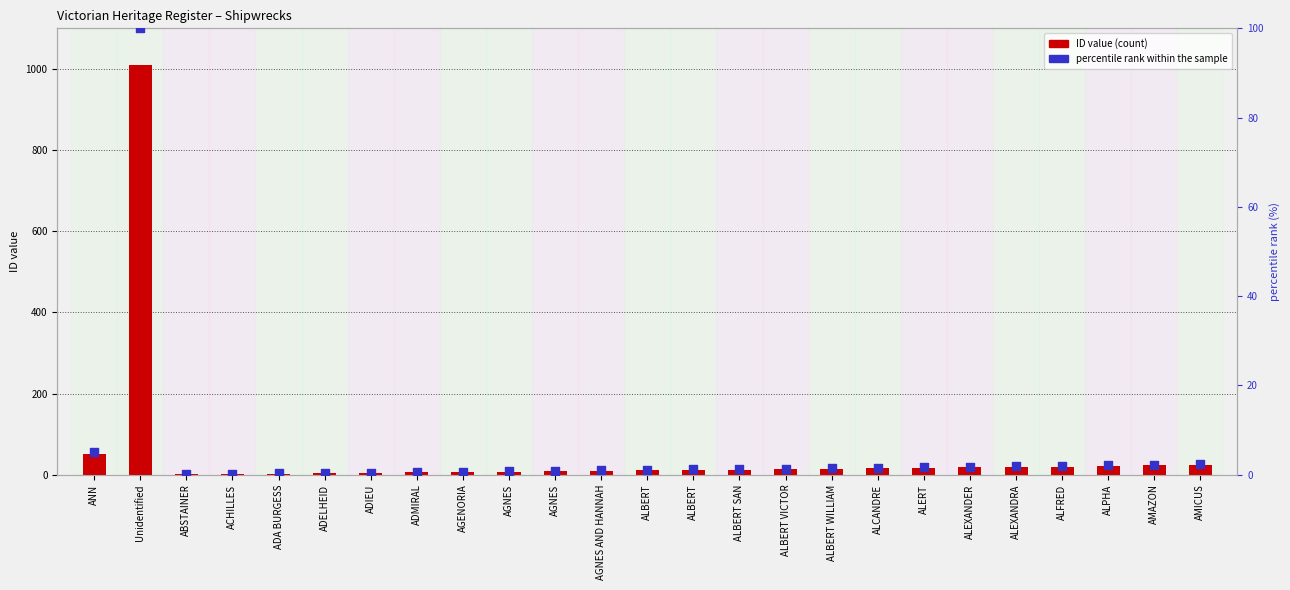

Which series contains the lowest Y value?

percentile rank within the sample